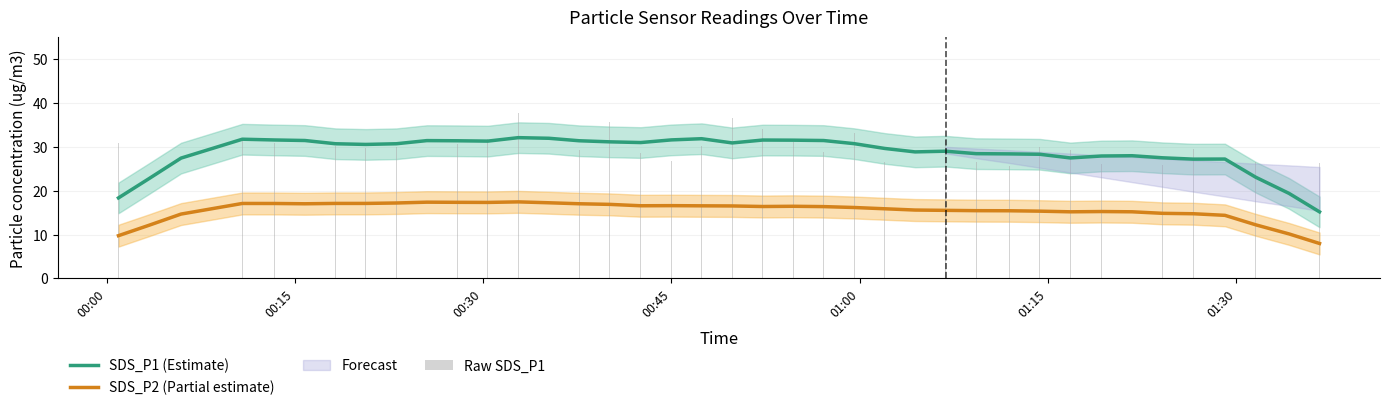

Does the chart contain any negative values?

No